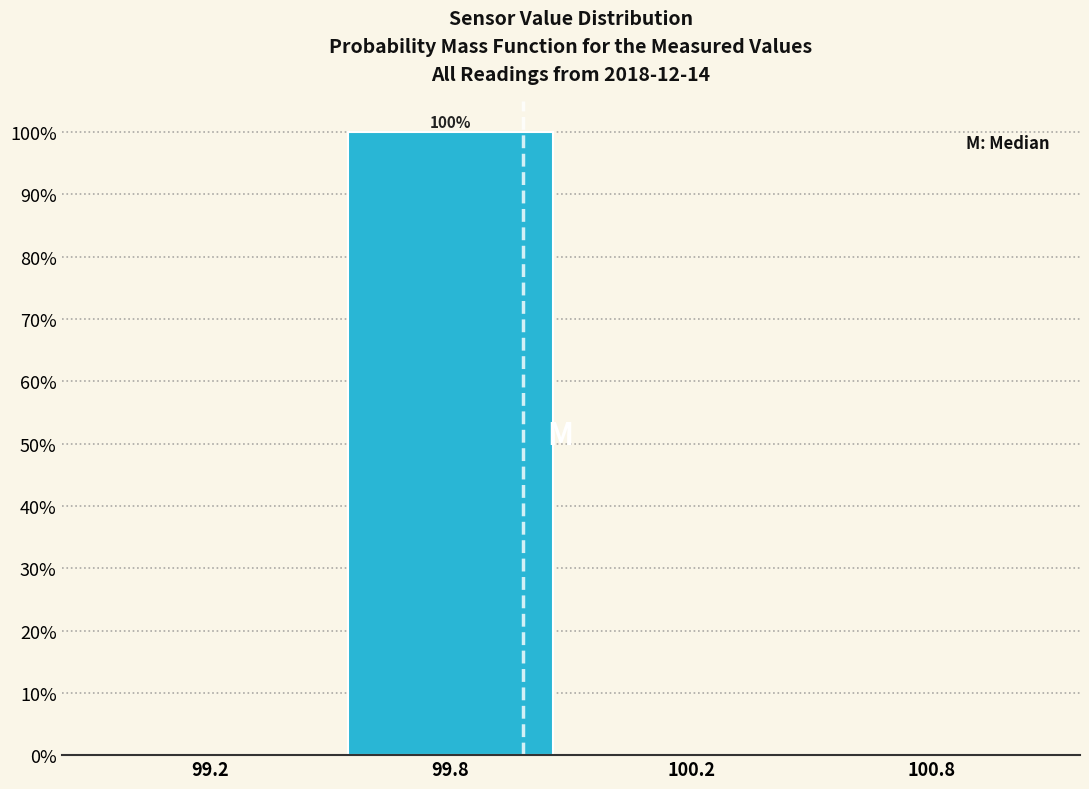

Reading left to right, what are all the values shown in this chart?

99.2=0	99.8=100	100.2=0	100.8=0